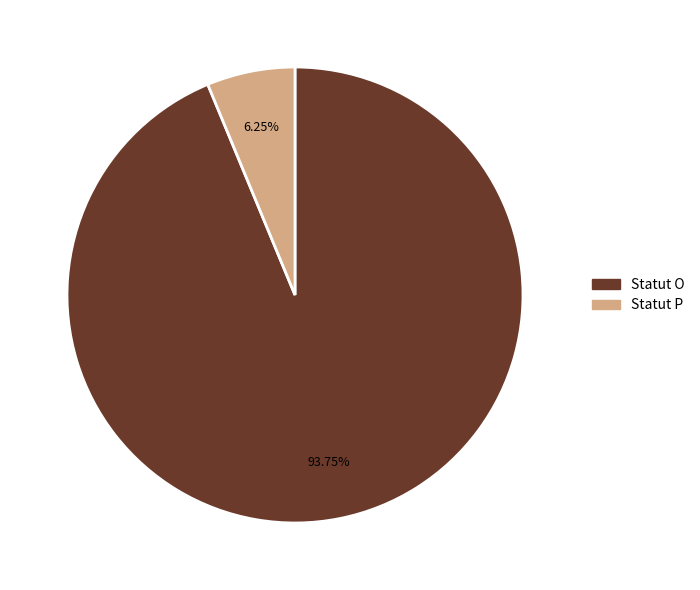

How many slices are in this pie chart?

2